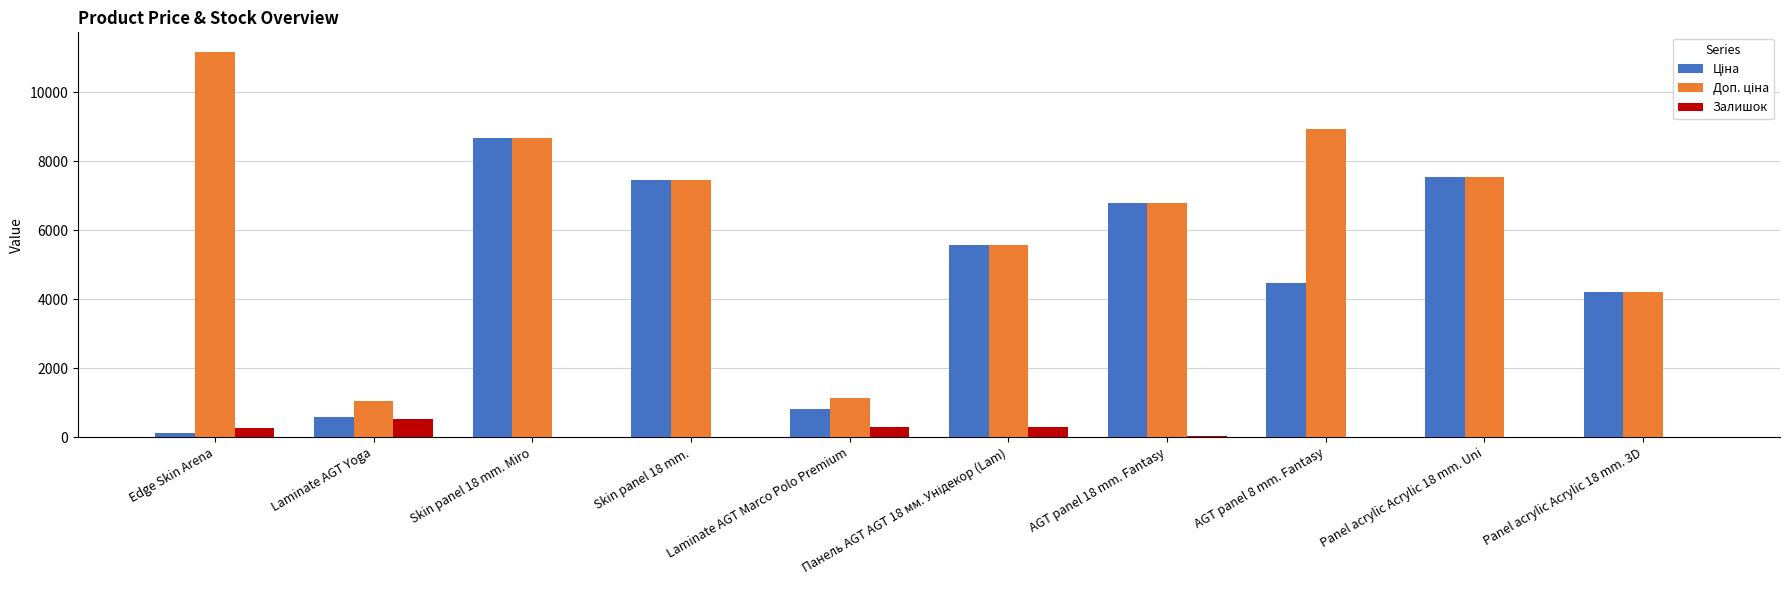

What is the sum of the Залишок values at AGT panel 8 mm. Fantasy and Panel acrylic Acrylic 18 mm. Uni?

11.0